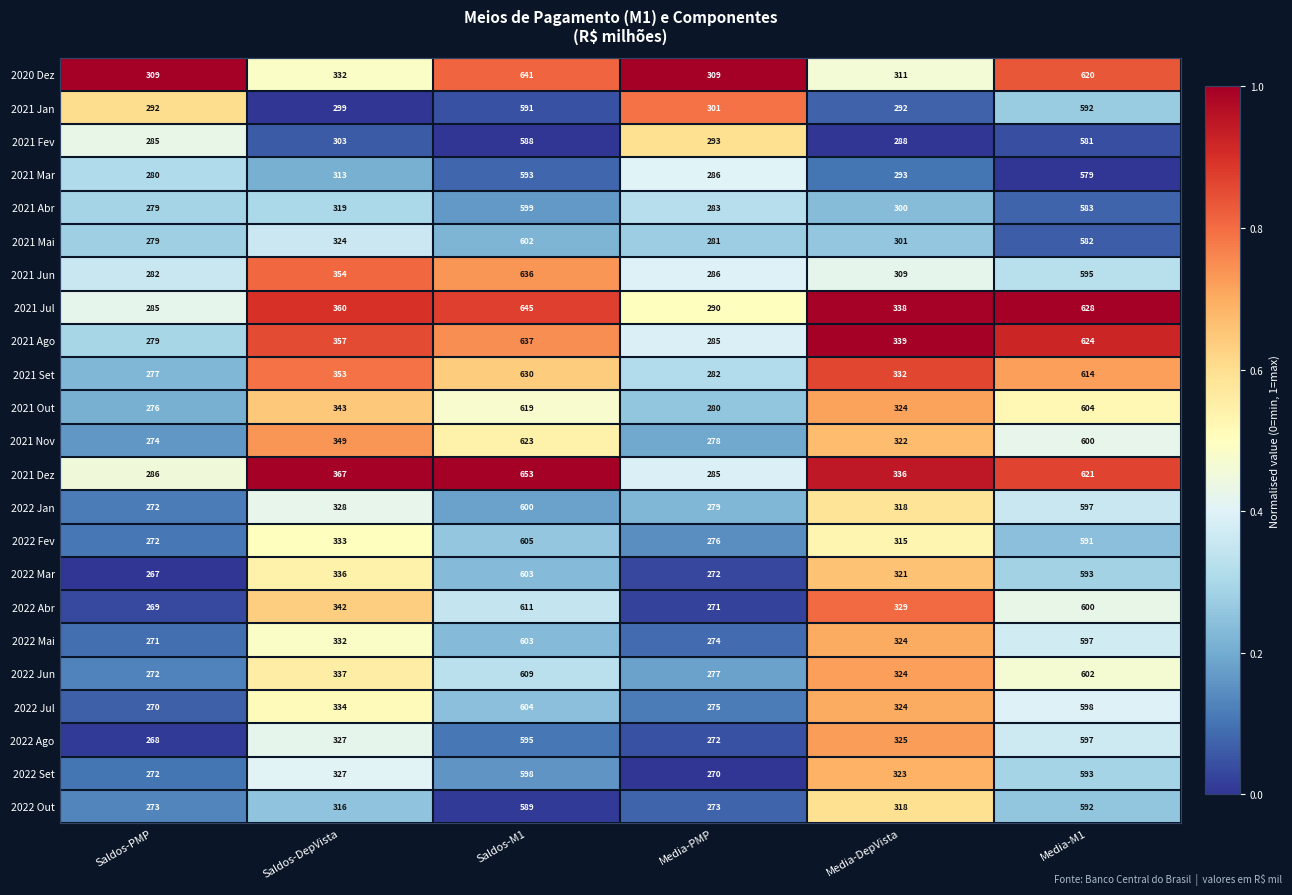

Where is 2022 Jan nearest to the value 436?

Saldos-DepVista